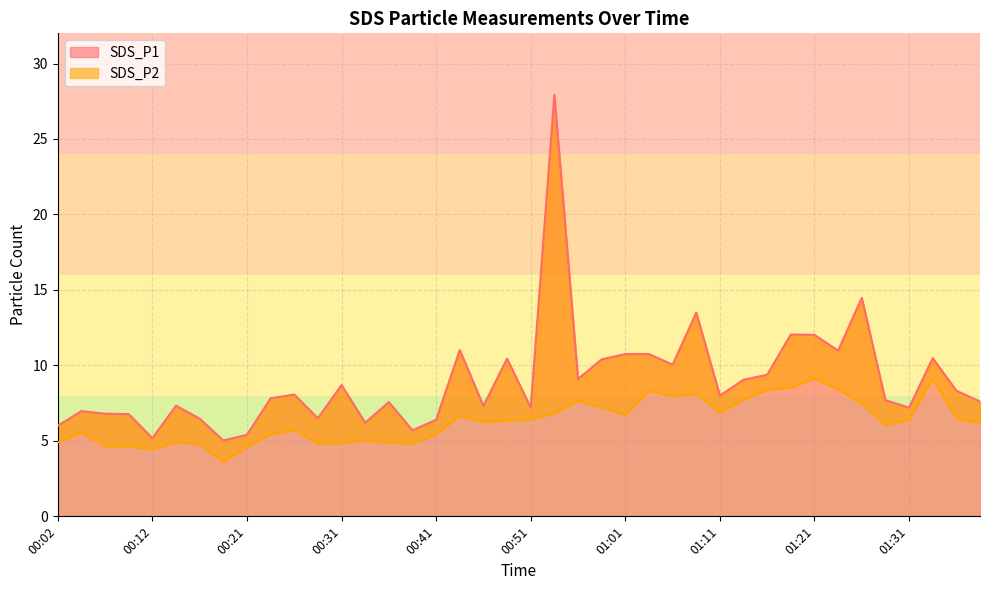

How many distinct data groups are displayed?

2